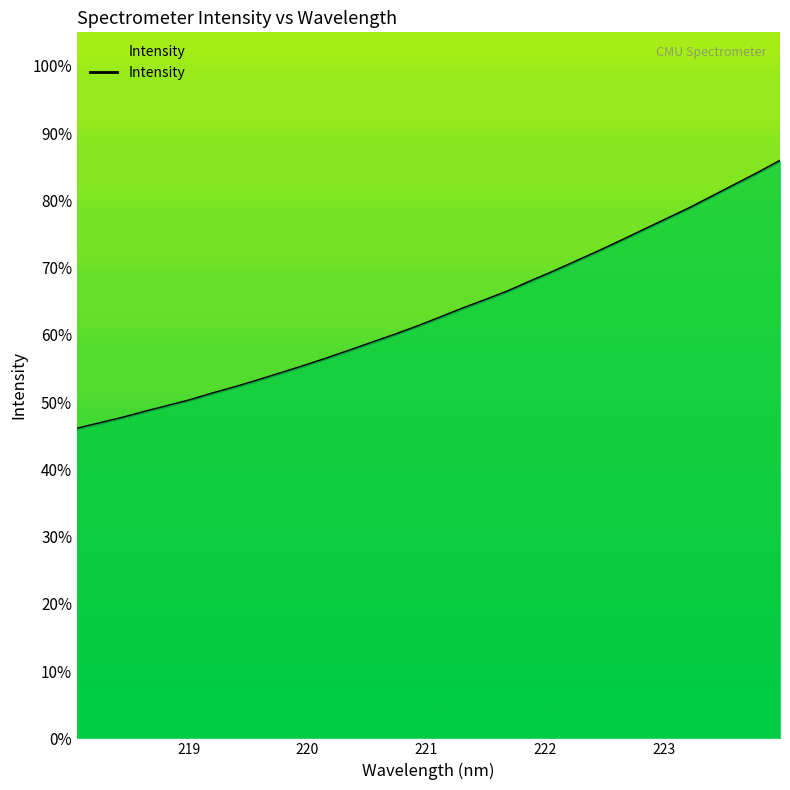

What is the smallest value displayed?

46.0